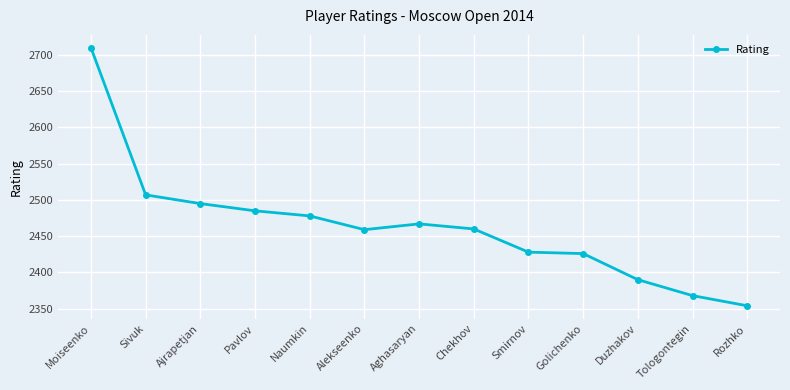

What is the ratio of the value at Moiseenko to the value at Naumkin?

1.1